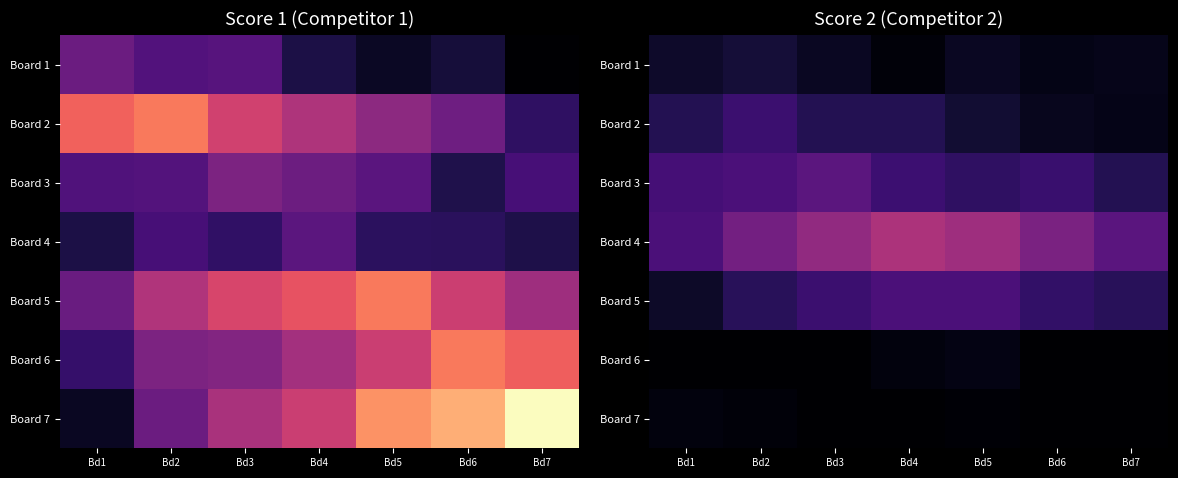

At how many categories does at least one series exceed 8?

5